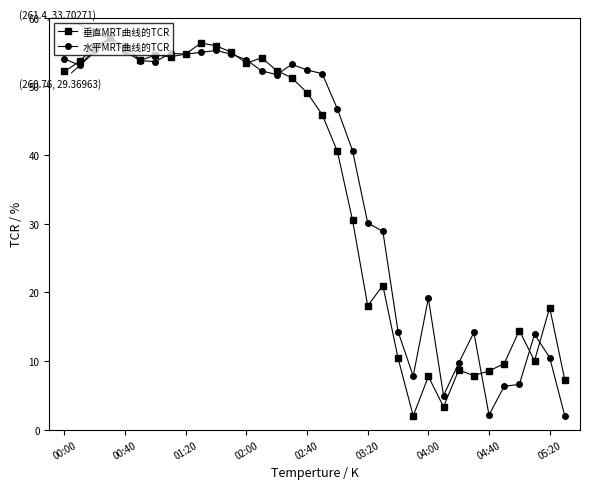

What is the value of the 水平MRT曲线的TCR point at the 5th from the left?

55.1